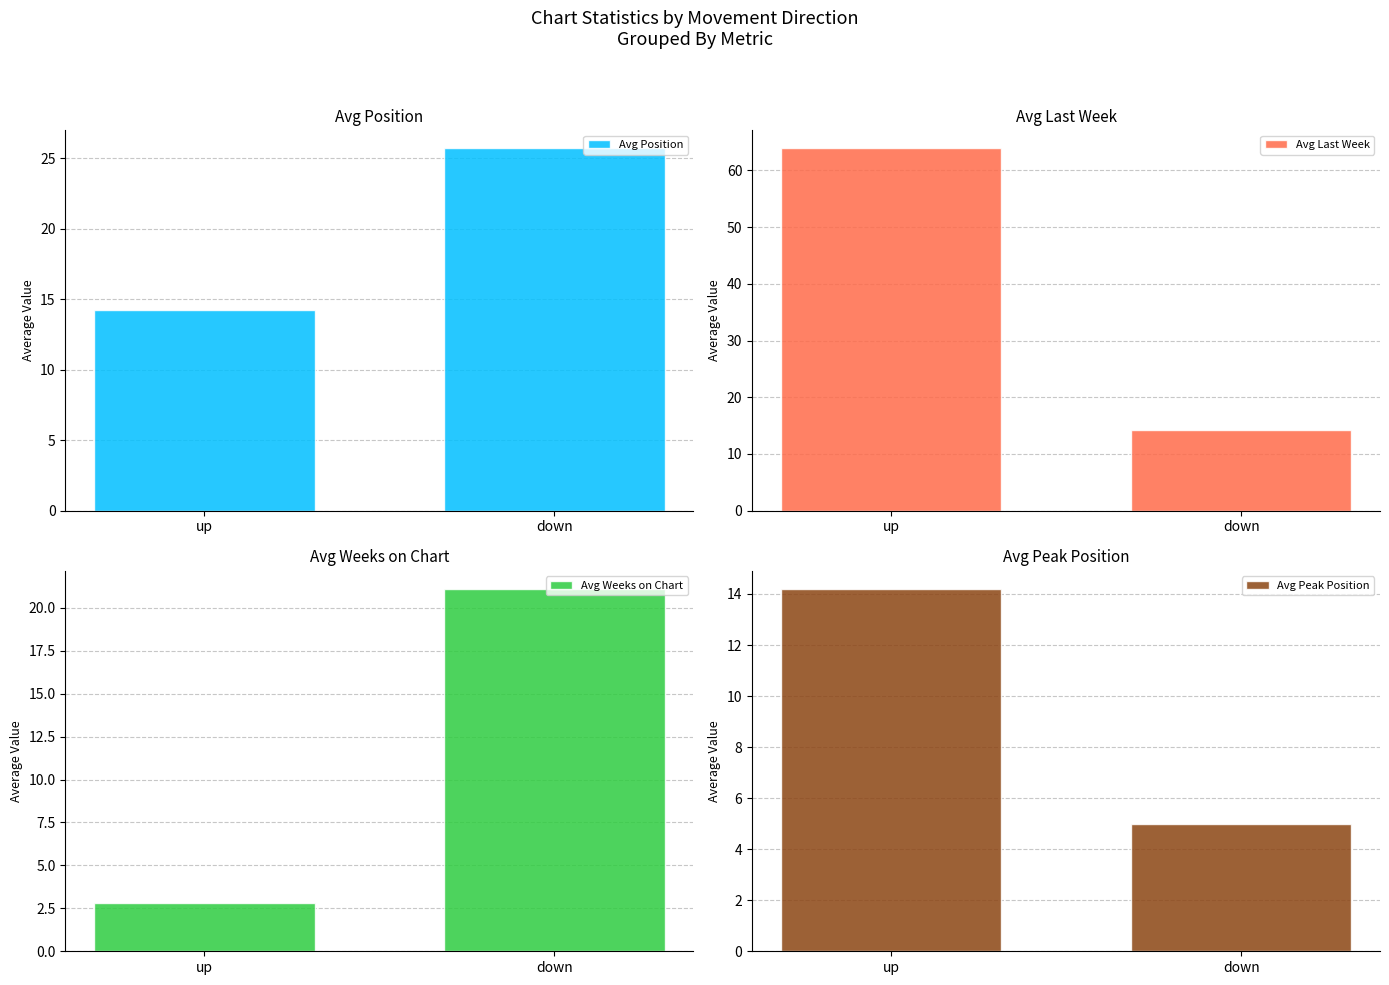

What is the label of the 2nd bar from the right?

up